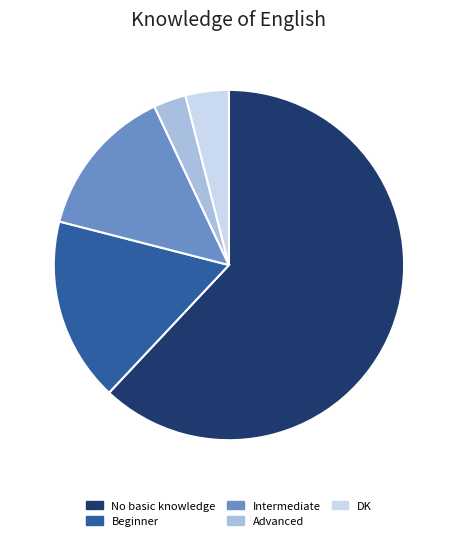

How many segments does this pie chart have?

5